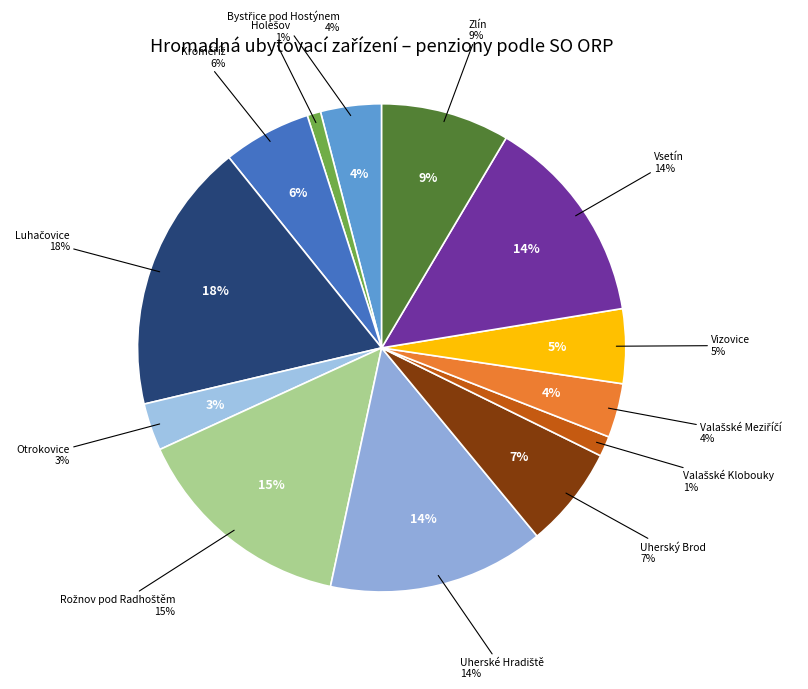

To the nearest percent, what is the average slice percentage?

8%